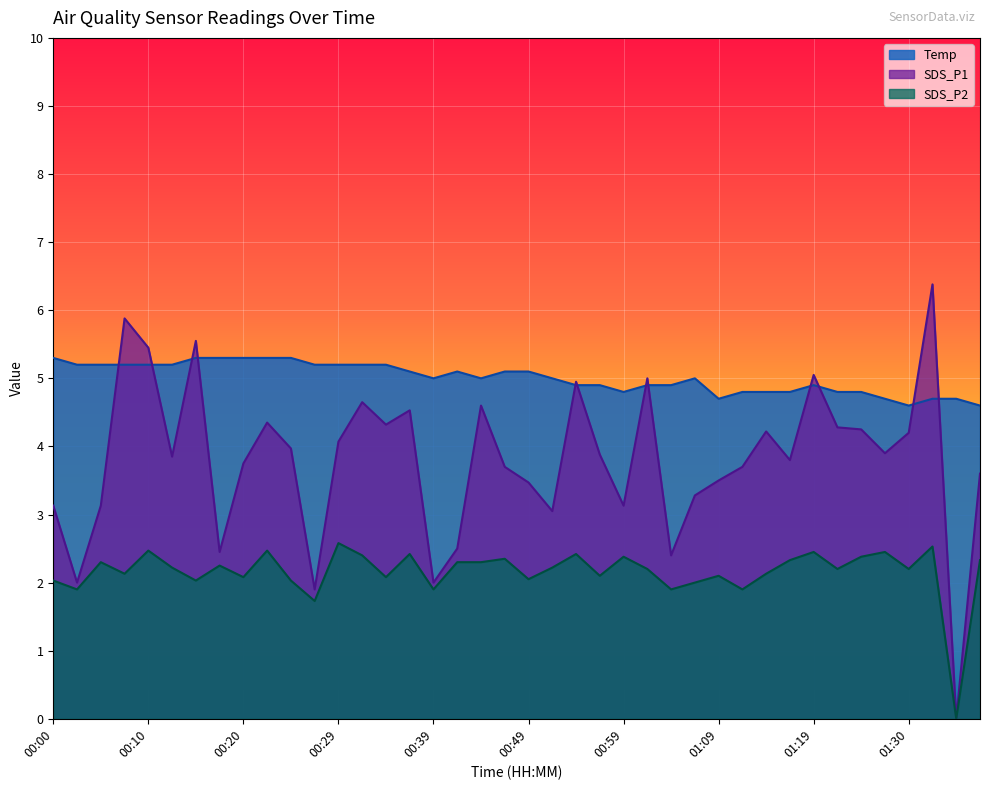

What is the highest value of the SDS_P1 series?

6.4